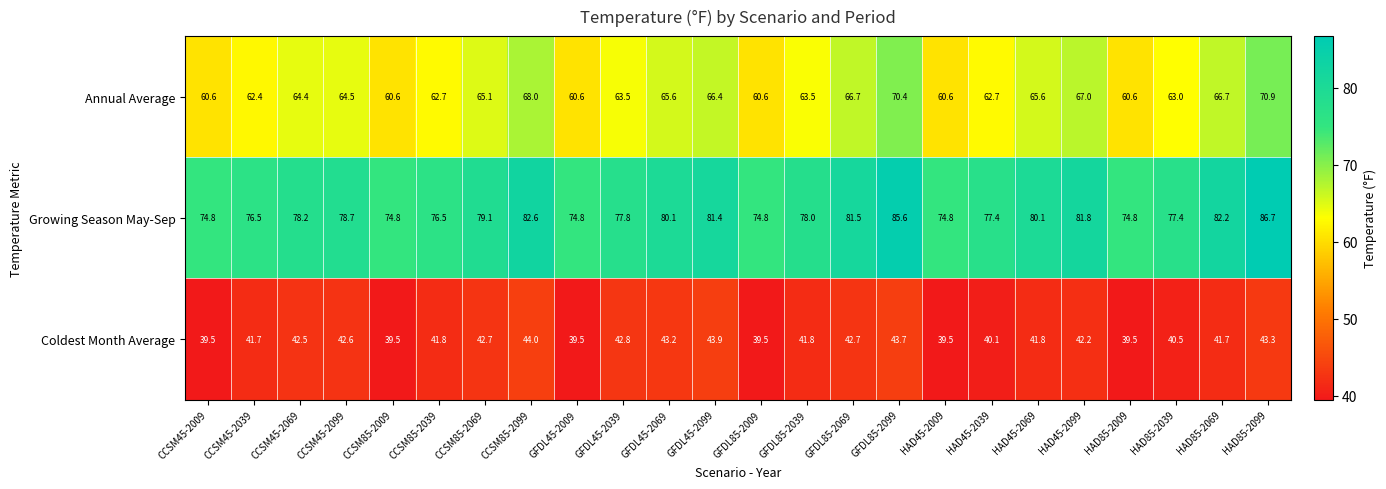

The Coldest Month Average series shows 43.3 at HAD85-2099. True or false?

True